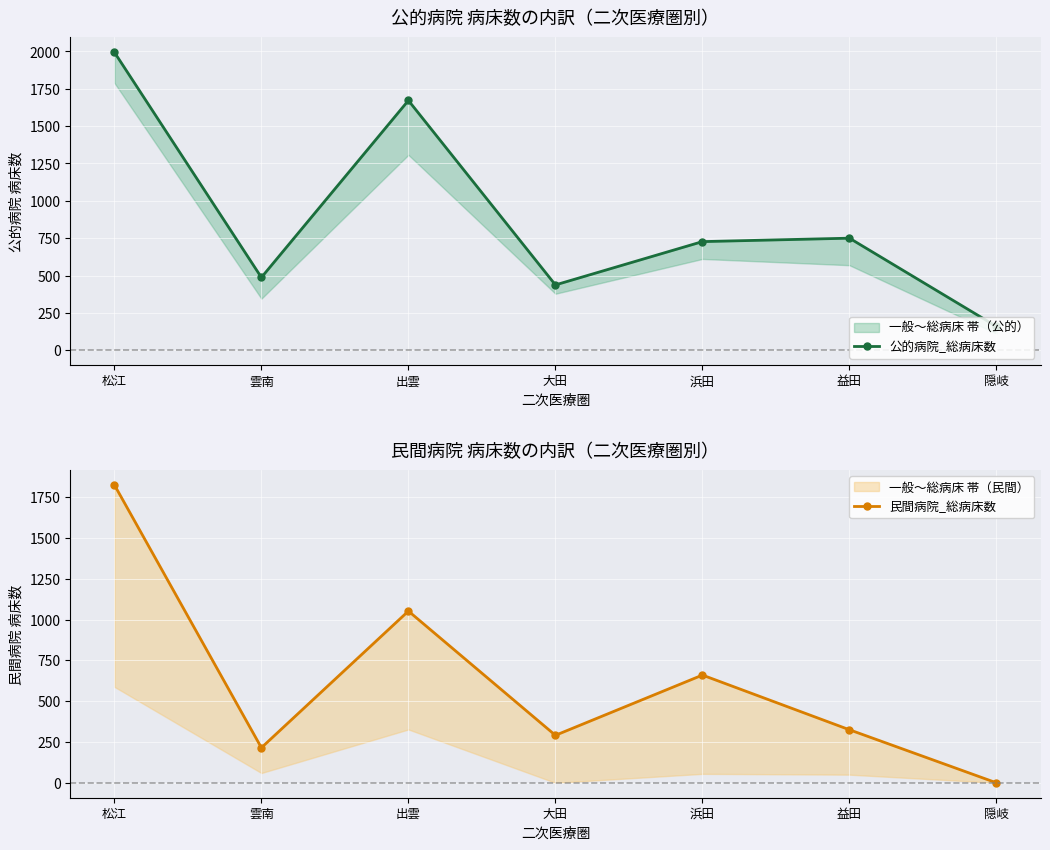

Reading left to right, transcribe all the data shown in this chart.

公的病院_総病床数: 1995	487	1672	437	727	750	159
民間病院_総病床数: 1825	215	1052	291	660	325	0